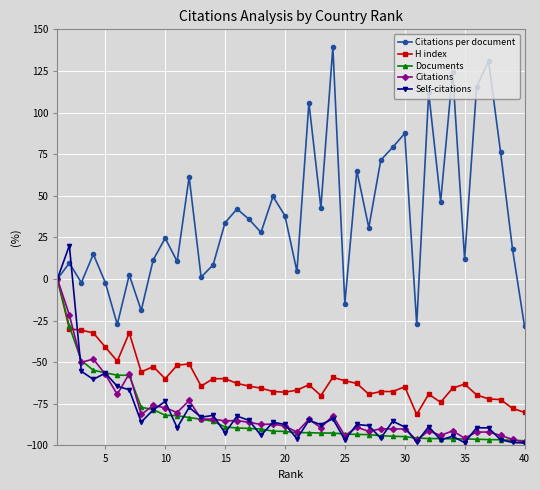

Which series has the largest total across all categories?

Citations per document